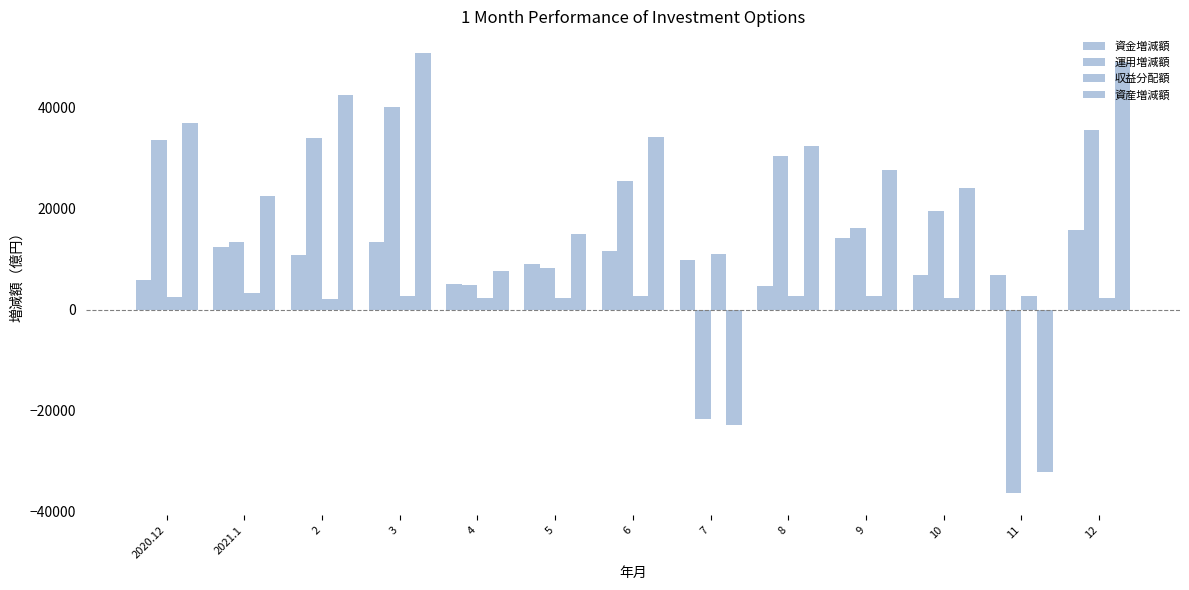

Between 2021.1 and 9, which is larger?

9